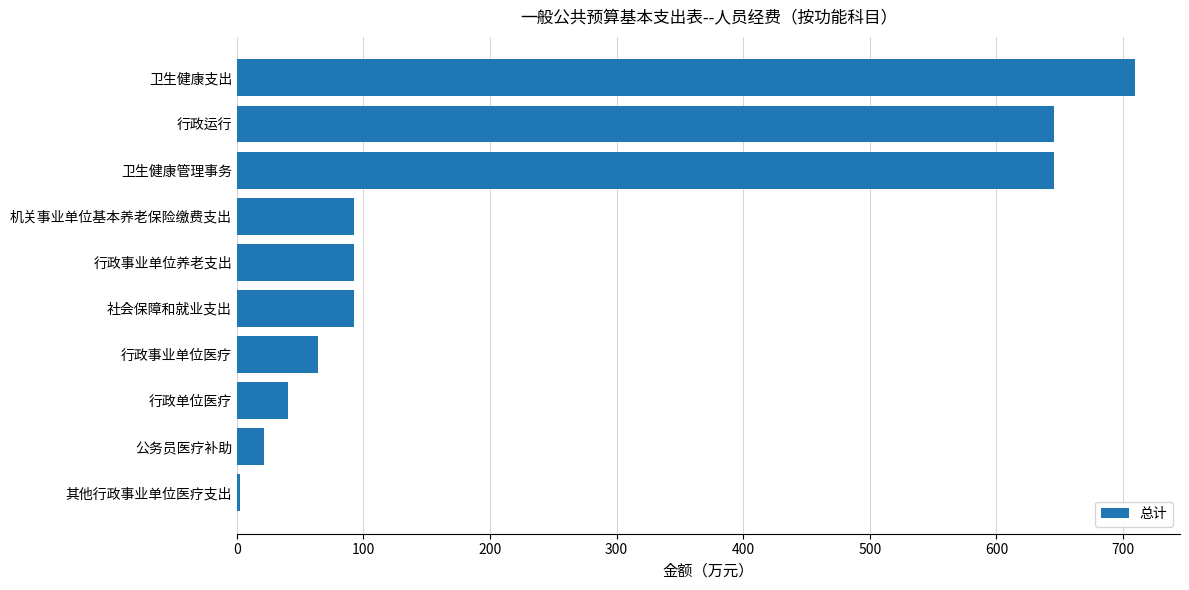

What is the change in value from 机关事业单位基本养老保险缴费支出 to 卫生健康支出?

+617.3